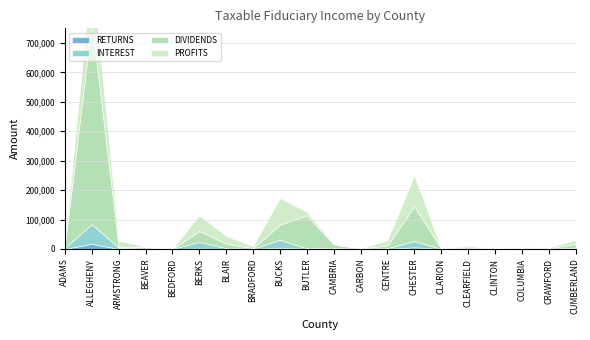

Is it true that PROFITS equals 808 at CAMBRIA?

True